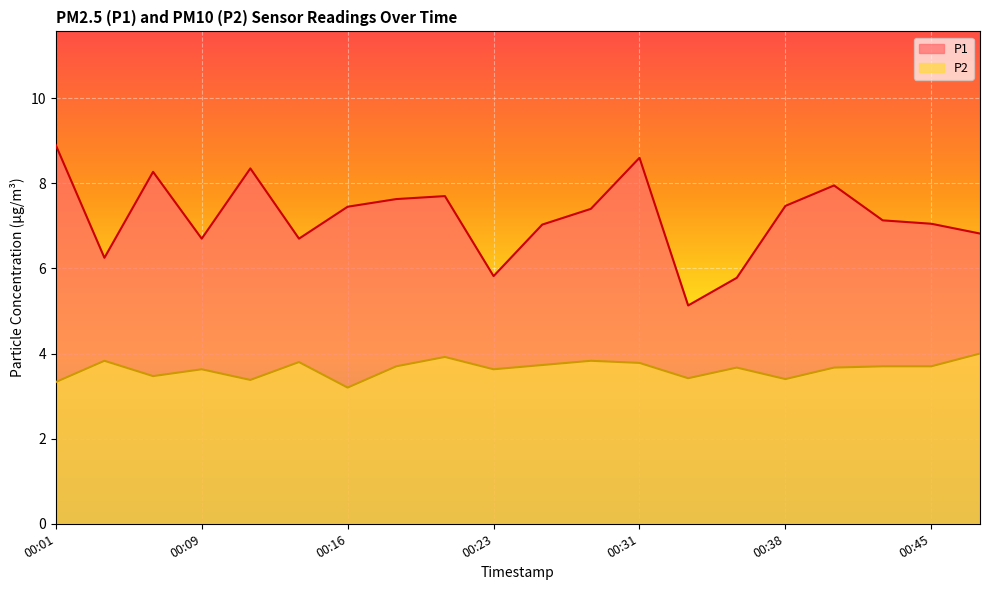

Between 00:09 and 00:21, which series saw the biggest shift?

P1